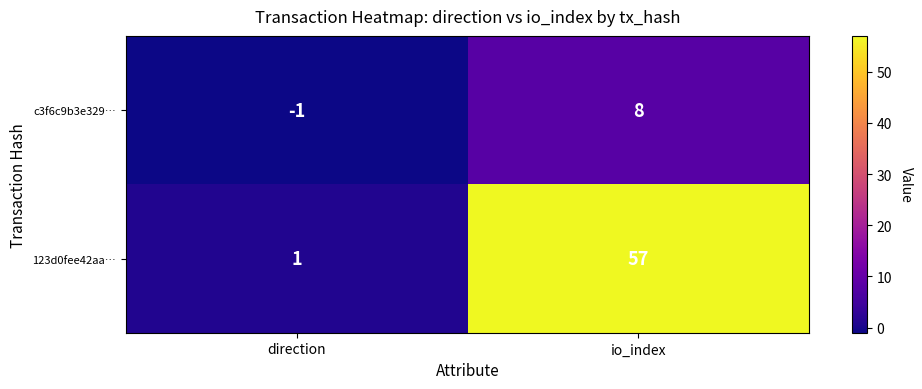

How many values in c3f6c9b3e329… are below zero?

1